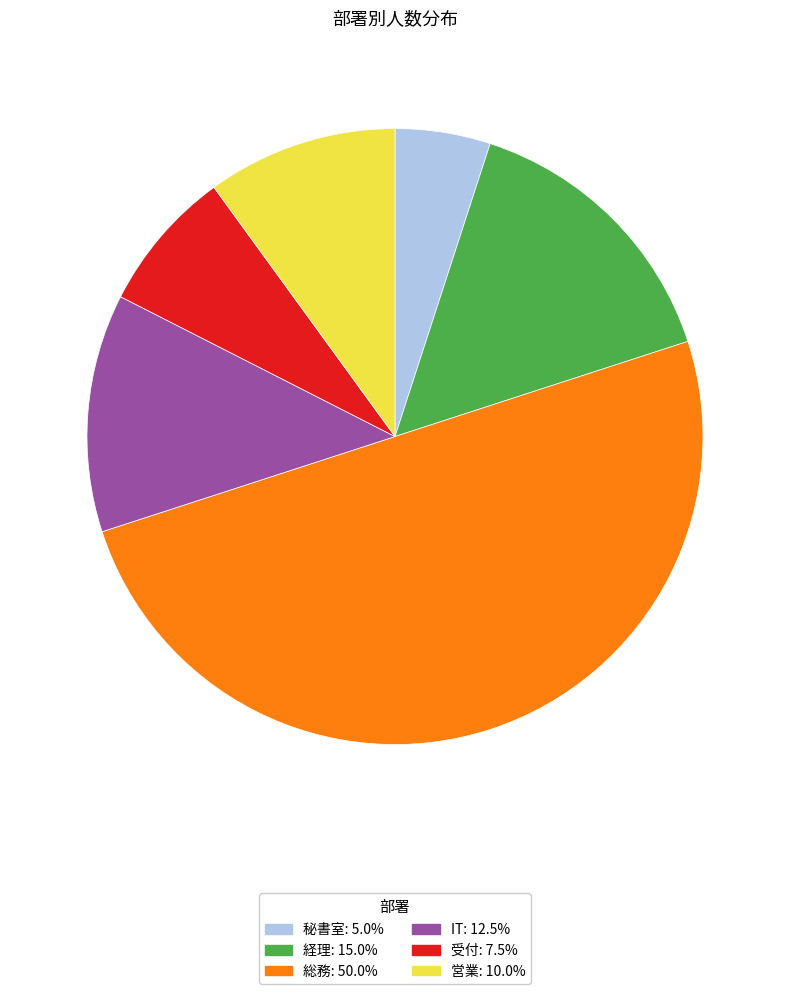

Rank the categories by value from highest to lowest.

総務, 経理, IT, 営業, 受付, 秘書室